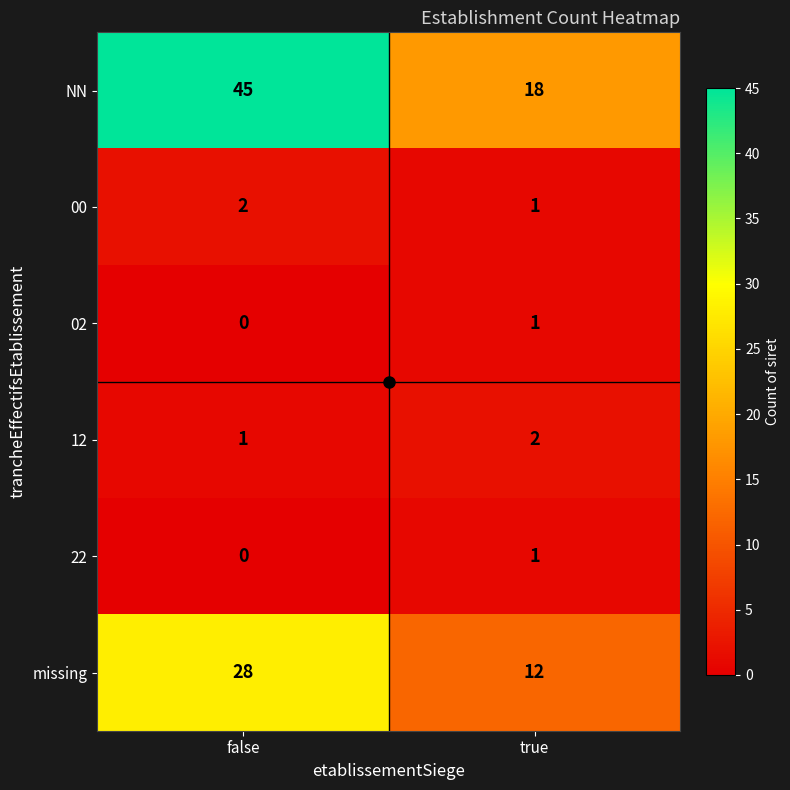

What is the maximum value shown in the chart?

45